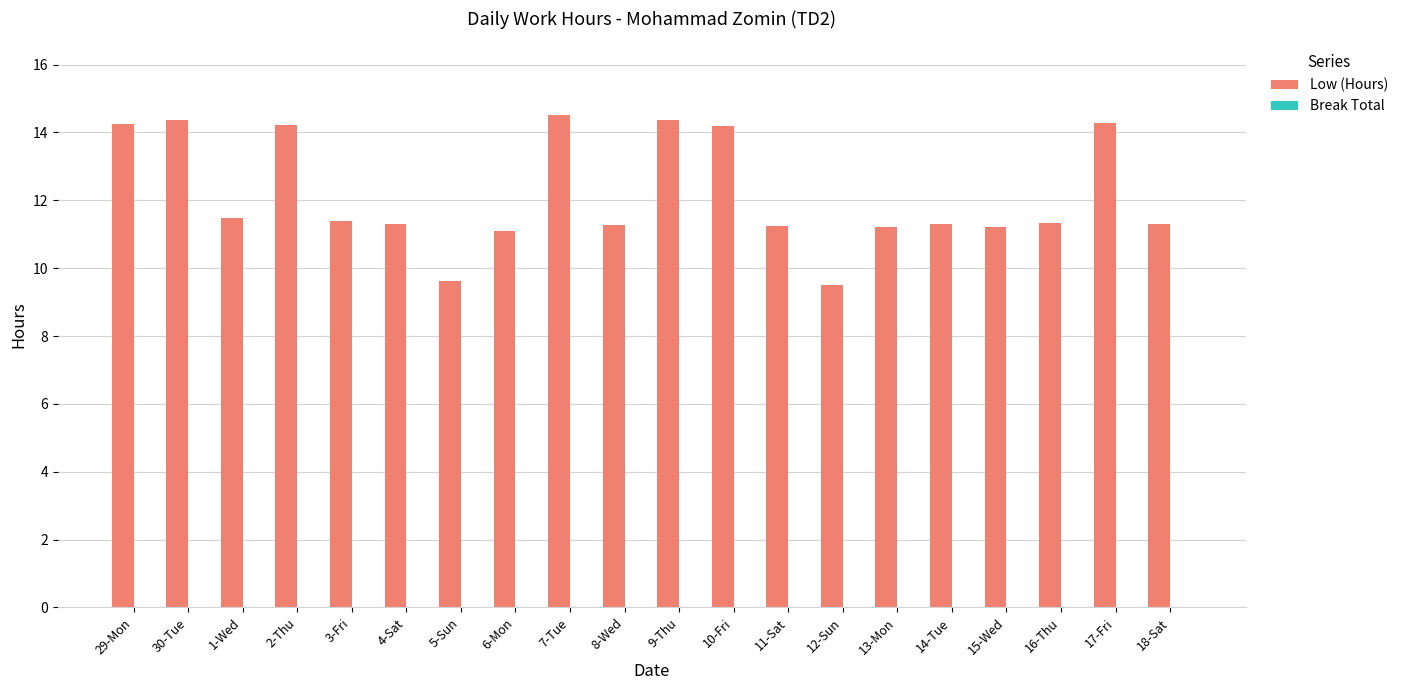

What is the label of the 17th bar from the left?

15-Wed